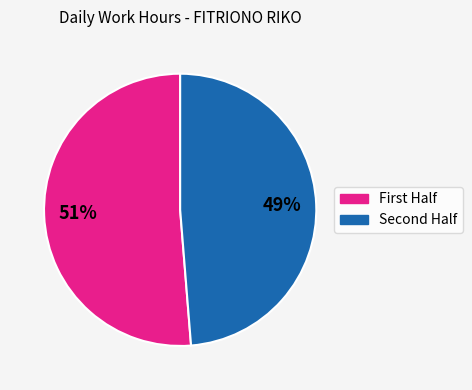

To the nearest percent, what is the average slice percentage?

50%